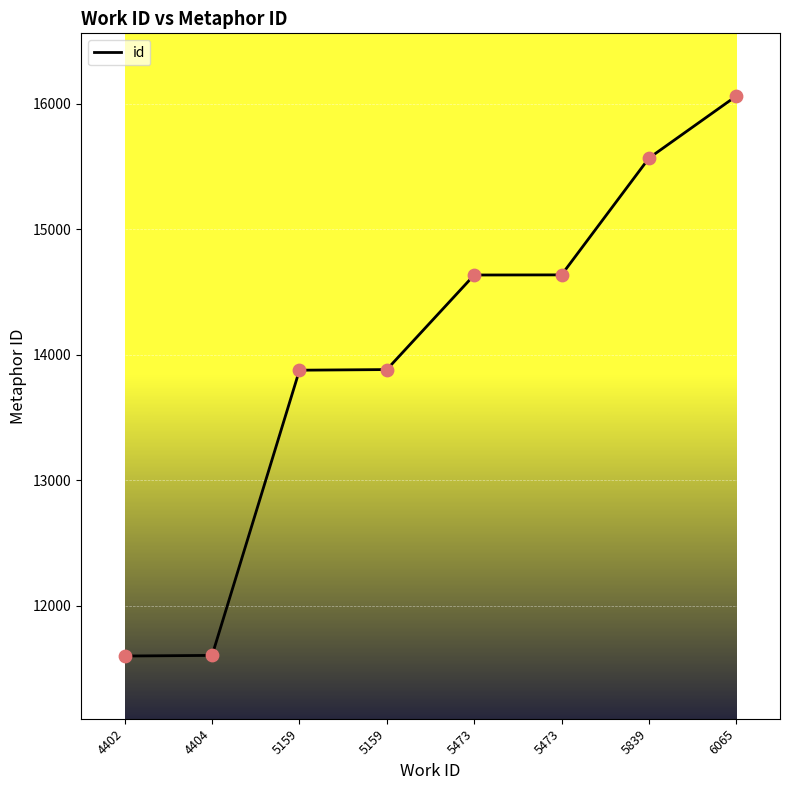

What is the change in value from 5473 to 6065?

+1427